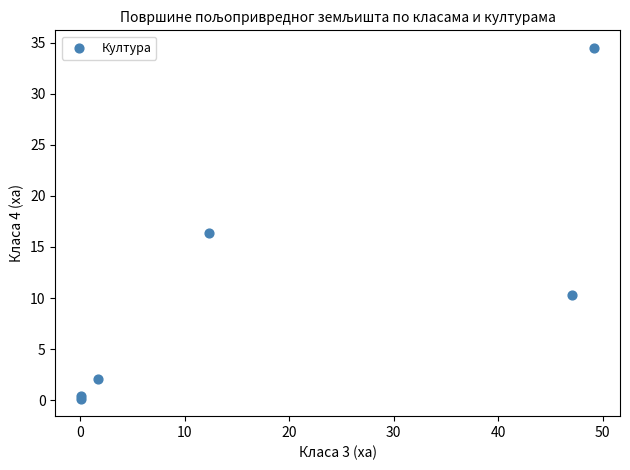

What Y value in the scatter plot is closest to 17?

16.3